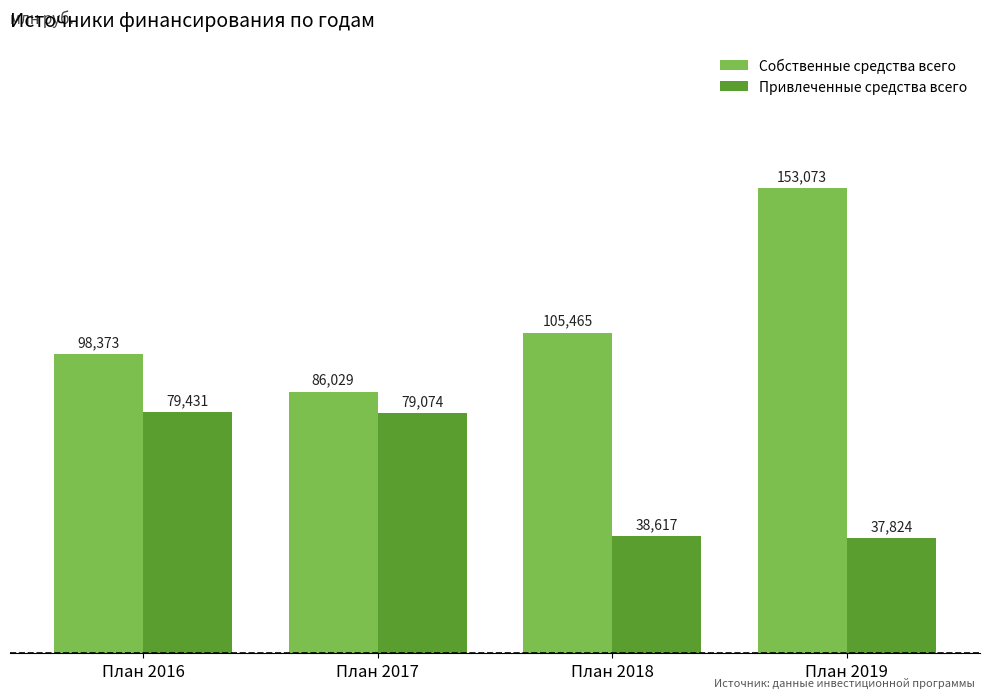

Is the value of Привлеченные средства всего at План 2016 greater than the value of Собственные средства всего at План 2017?

No